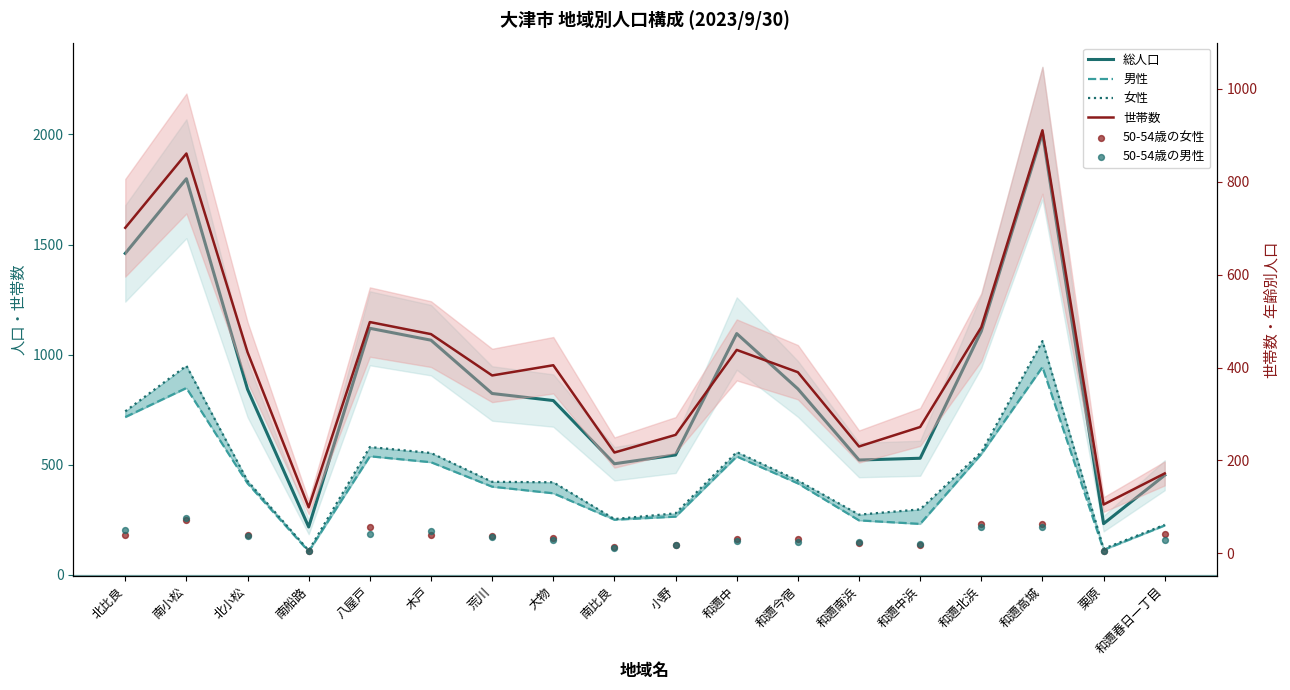

What are all the series names shown in the legend?

総人口, 男性, 女性, 世帯数, 50-54歳の女性, 50-54歳の男性